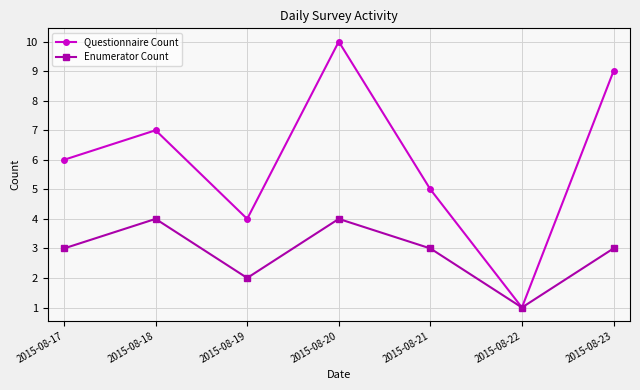

What is the difference between the maximum and minimum values in the Questionnaire Count series?

9